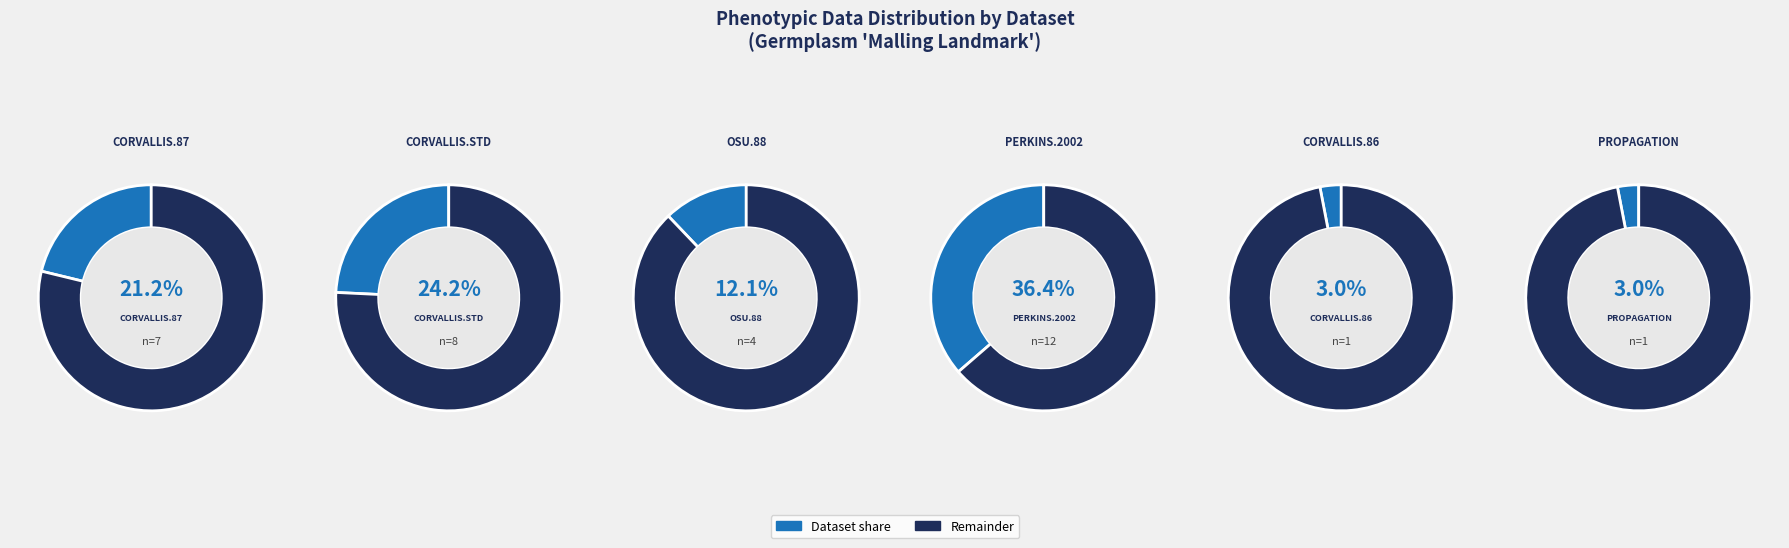

To the nearest percent, what is the average slice percentage?

17%